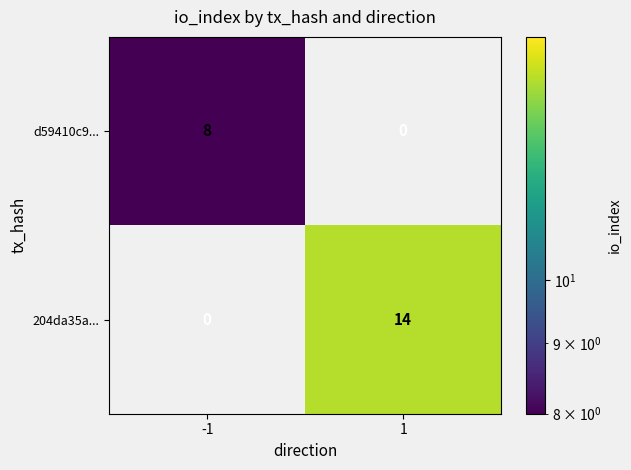

Rank the series by their maximum value, from lowest to highest.

d59410c9..., 204da35a...